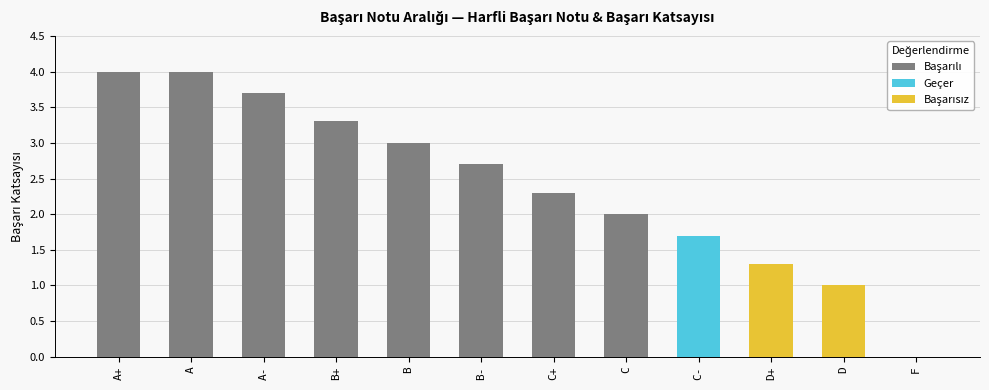

At which category does the chart reach its minimum across all series?

F